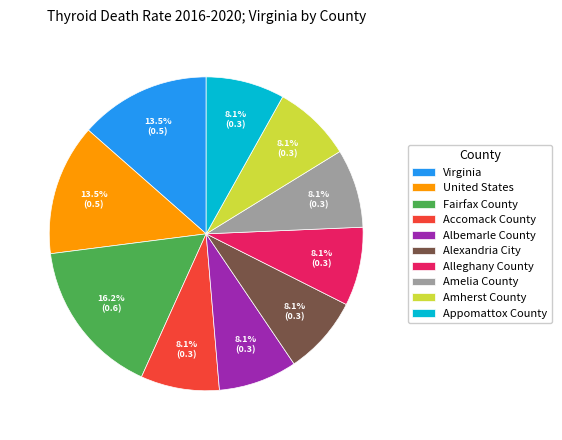

True or false: United States accounts for 21% of the total.

False